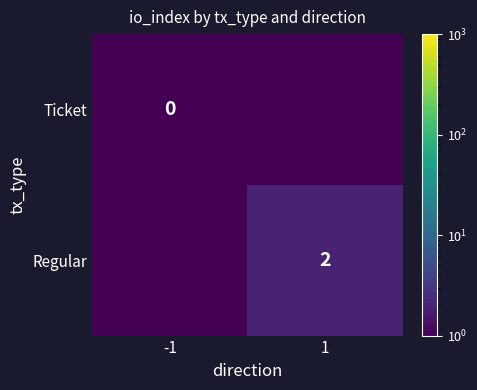

At how many categories does at least one series exceed 0?

2